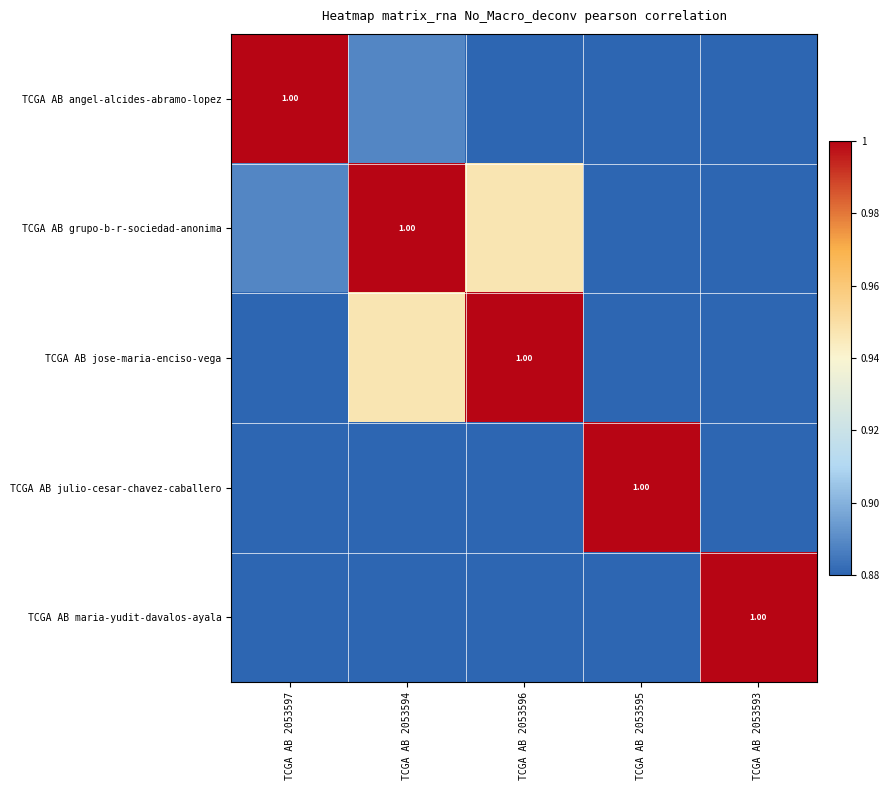

Which series has the largest range (max minus min)?

TCGA AB jose-maria-enciso-vega